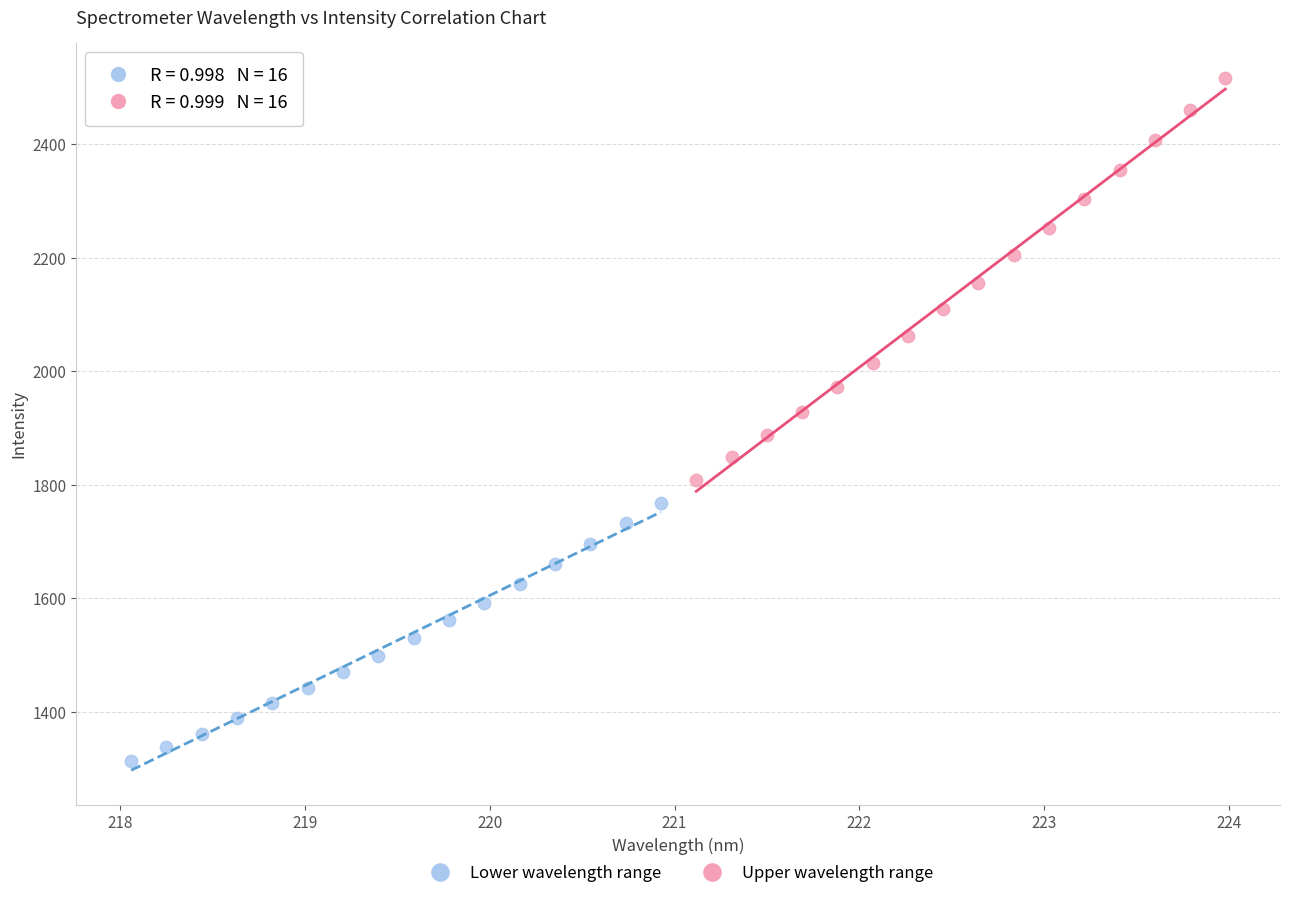

Which series has the largest Y range (max minus min)?

Upper wavelength range